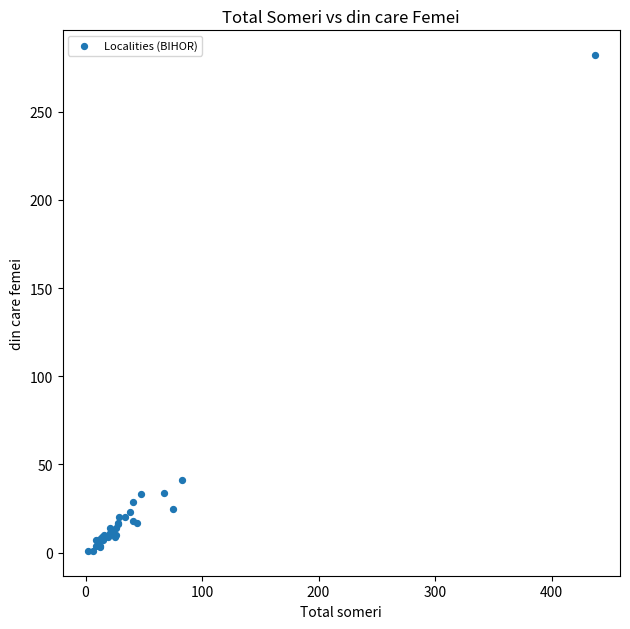

What Y value in the scatter plot is closest to 141?

41